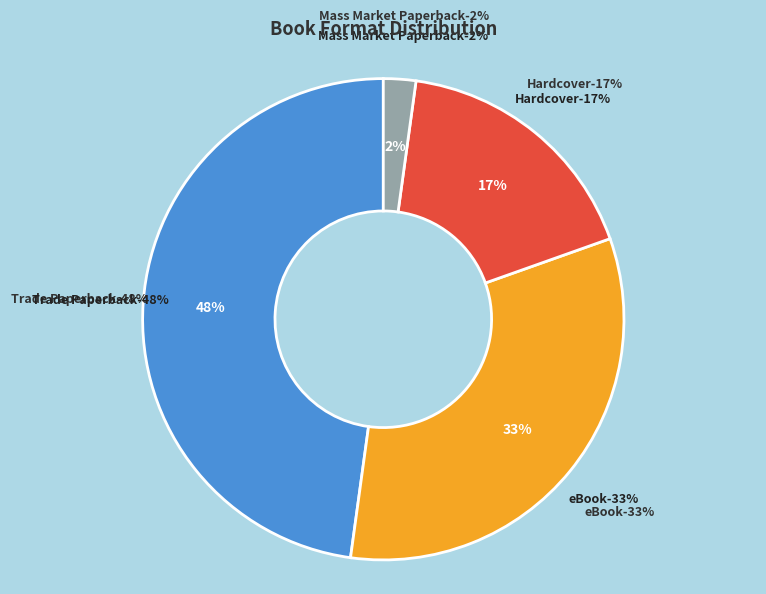

Which slice is the largest?

Trade Paperback